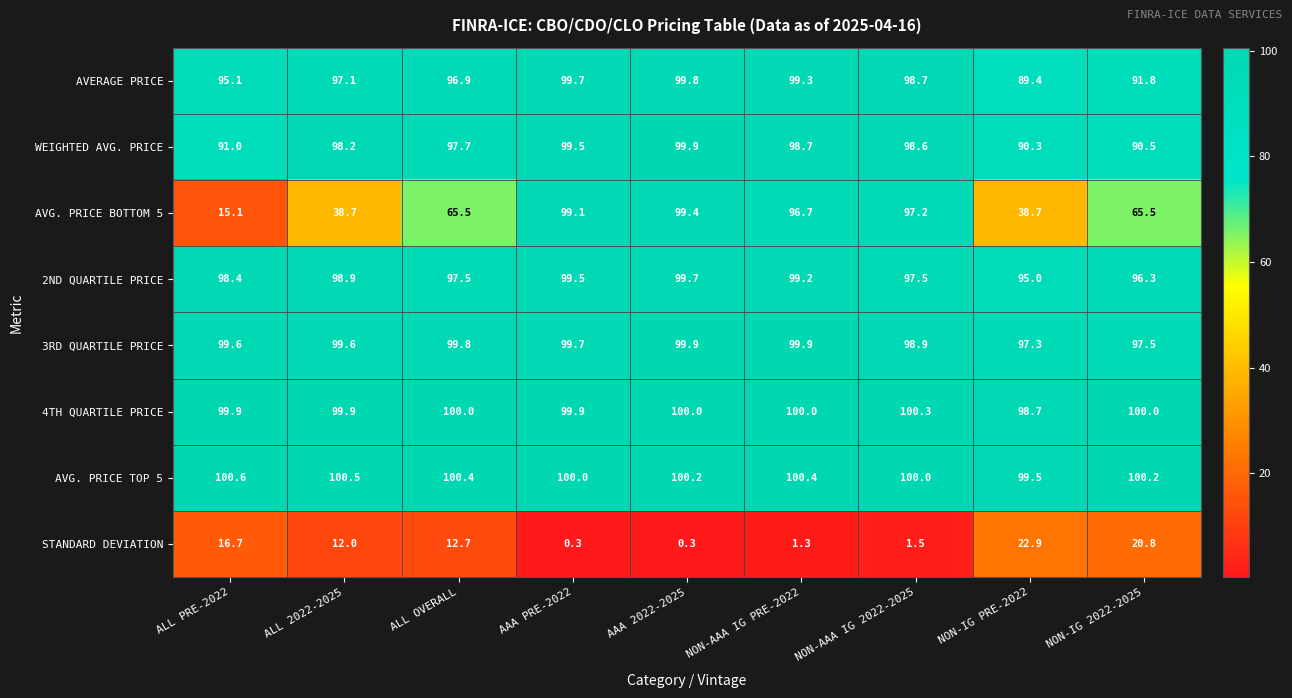

What is the sum of the AVERAGE PRICE values at ALL 2022-2025 and AAA PRE-2022?

196.8